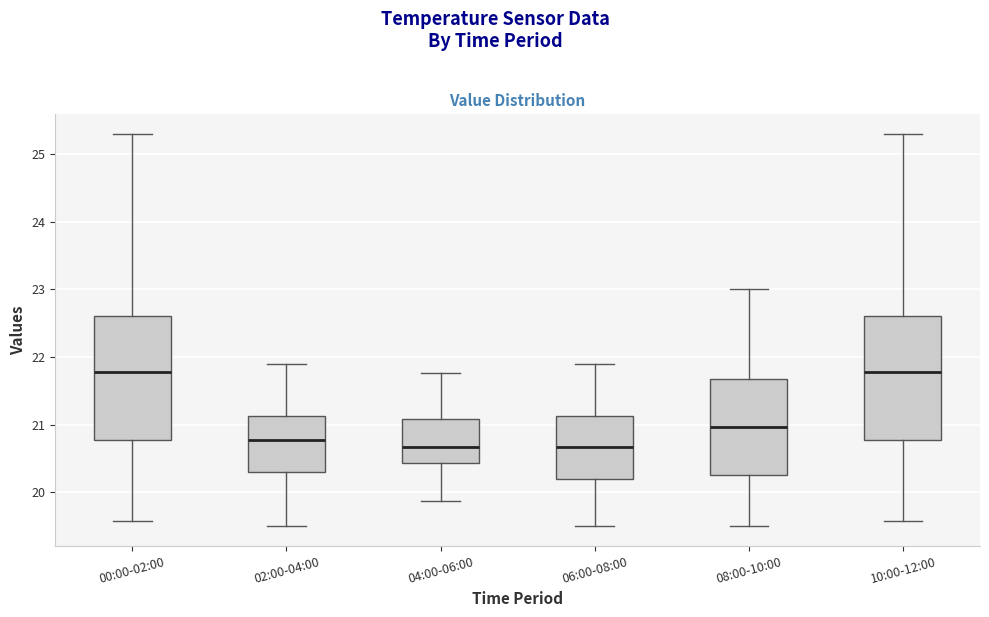

Reading left to right, read every box against the y-axis: the position of its median line, the range the box covers, and the ends of its whiskers. The values are not printed on the chart, so give them approximately, as read against the axis.

00:00-02:00: median 21.8, box 20.8 to 22.6, whiskers 19.6 to 25.3
02:00-04:00: median 20.8, box 20.3 to 21.1, whiskers 19.5 to 21.9
04:00-06:00: median 20.7, box 20.4 to 21.1, whiskers 19.9 to 21.8
06:00-08:00: median 20.7, box 20.2 to 21.1, whiskers 19.5 to 21.9
08:00-10:00: median 21.0, box 20.3 to 21.7, whiskers 19.5 to 23.0
10:00-12:00: median 21.8, box 20.8 to 22.6, whiskers 19.6 to 25.3